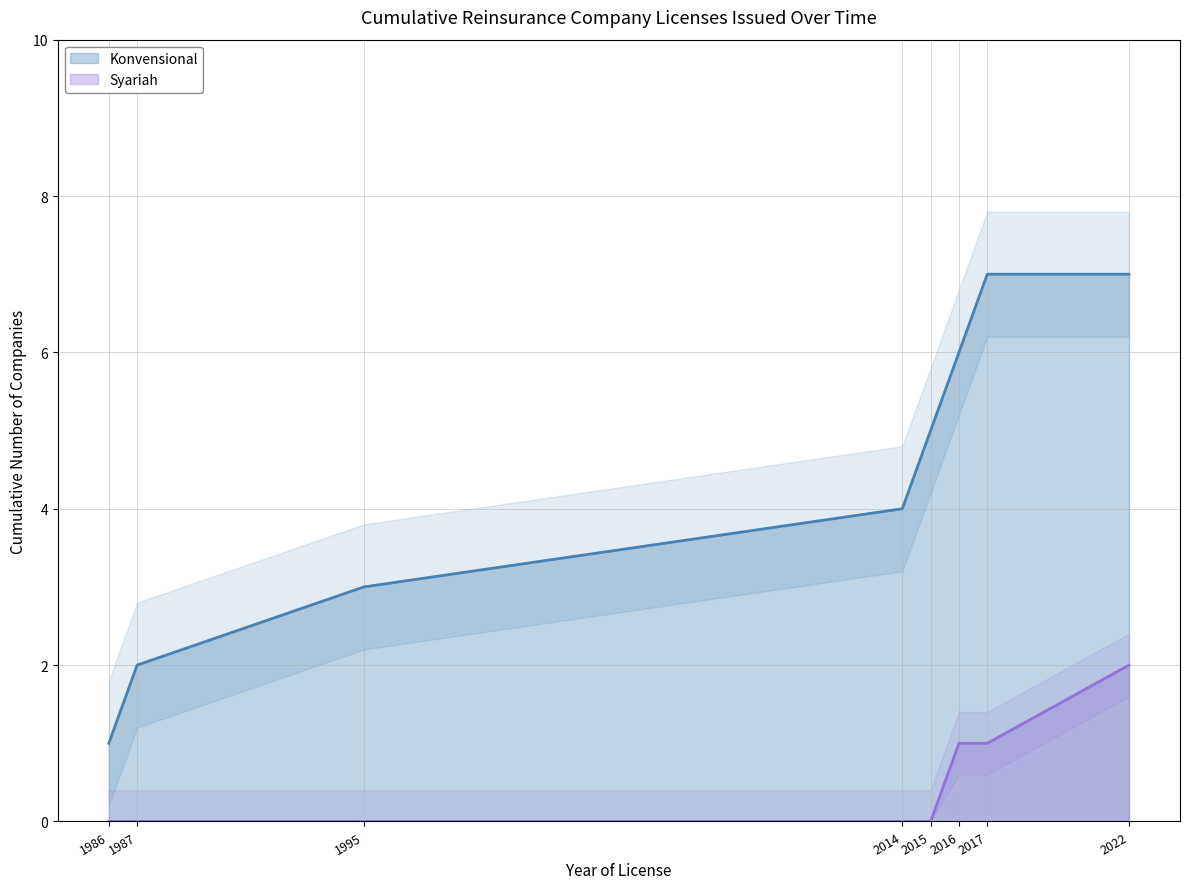

True or false: Syariah and Konvensional cross at least once.

False